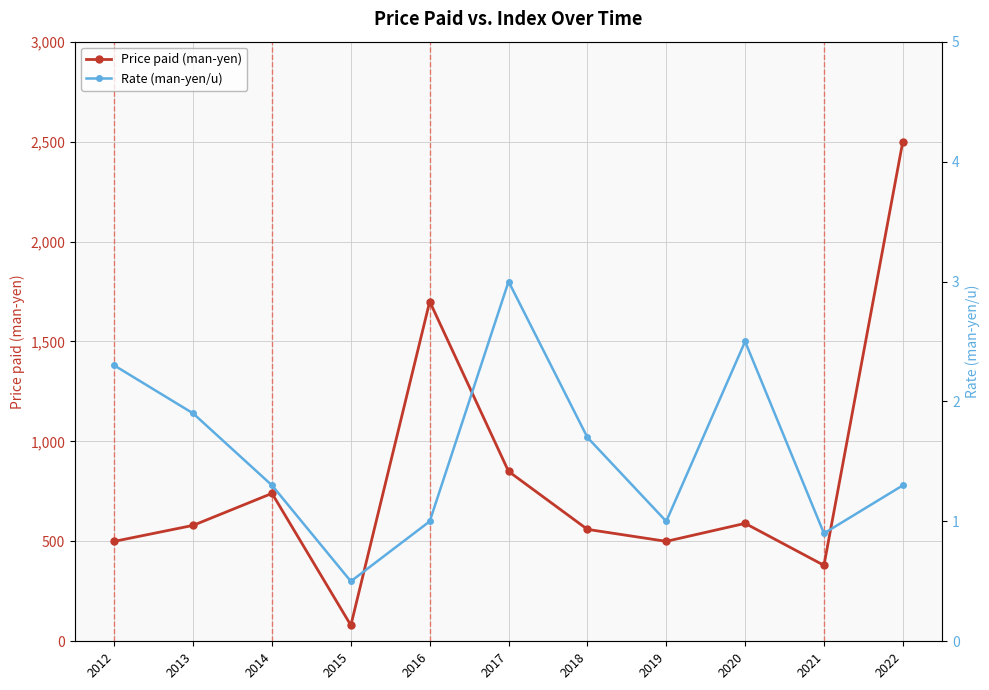

Which category has the highest value in the Rate (man-yen/u) series?

2017